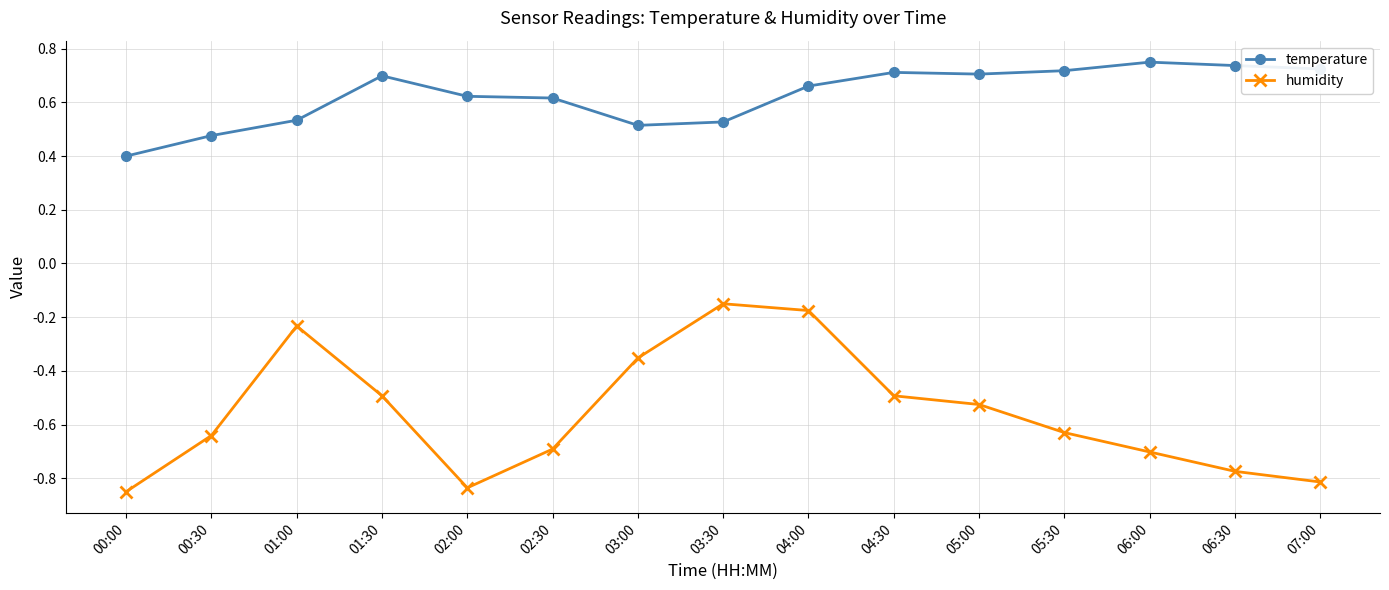

Does the chart display data point markers on the line(s)?

Yes